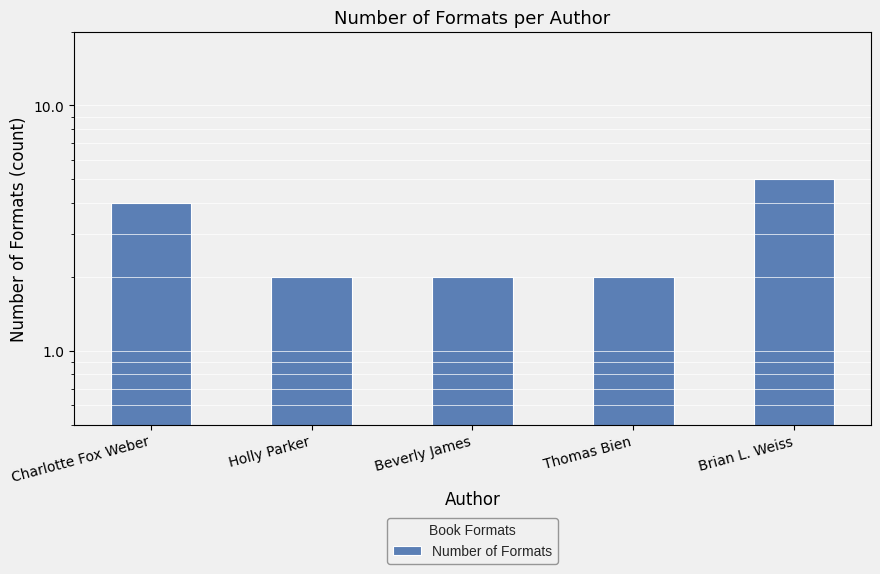

What is the maximum value shown in the chart?

5